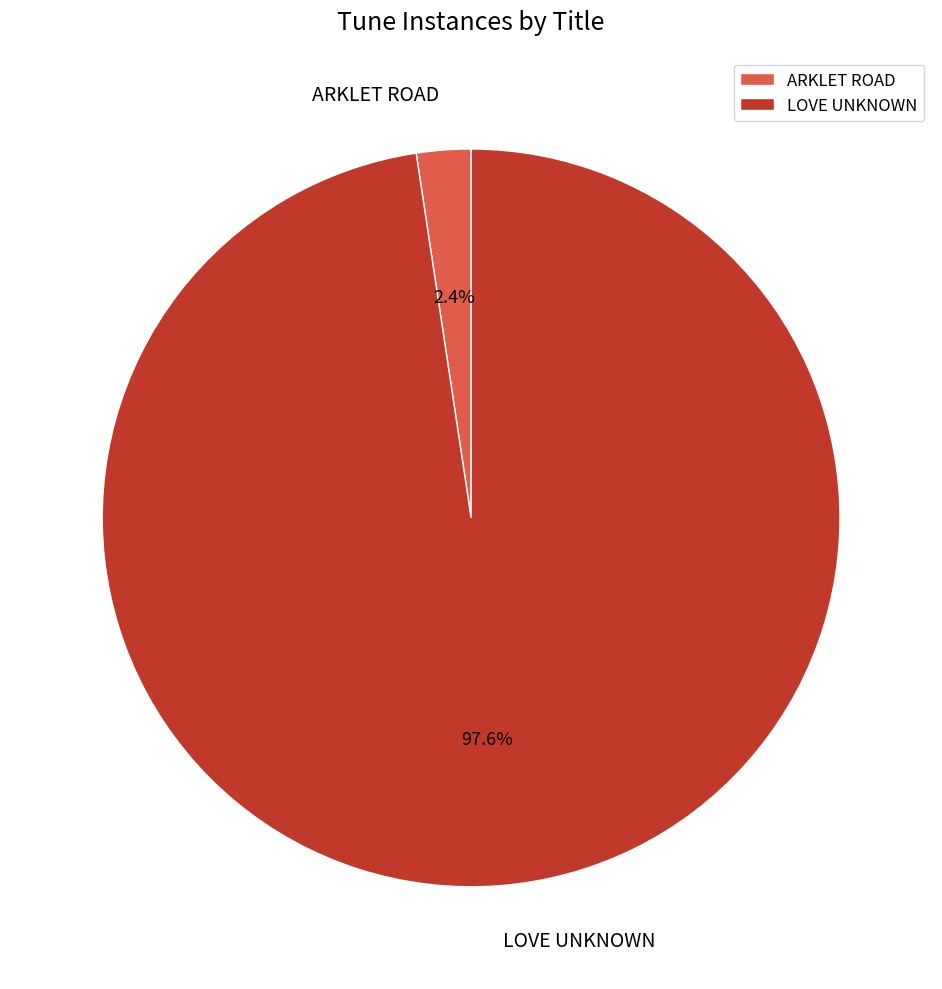

To the nearest percent, what portion does LOVE UNKNOWN represent?

98%